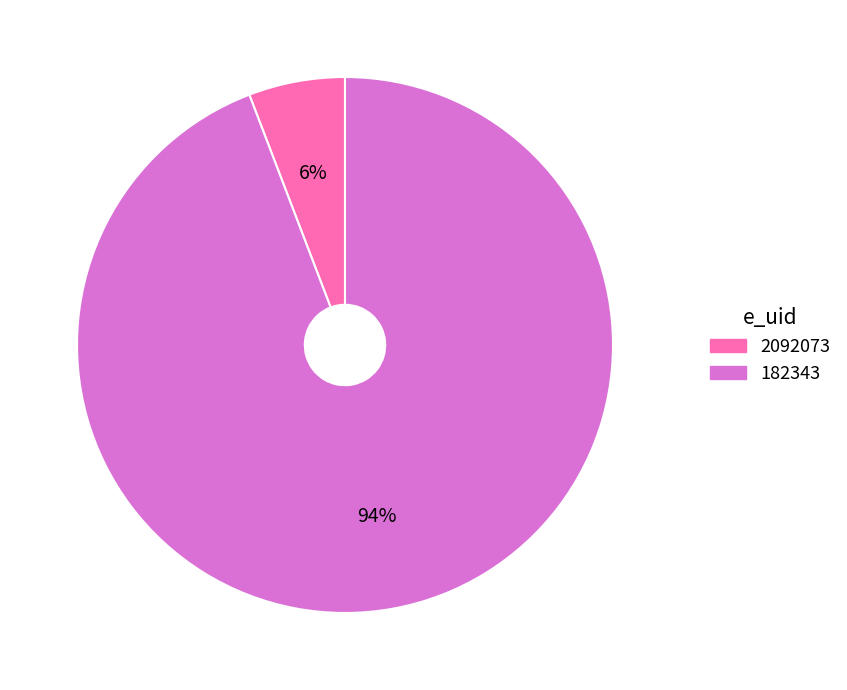

To the nearest percent, what is the difference between the 182343 and 2092073 slice percentages?

88%